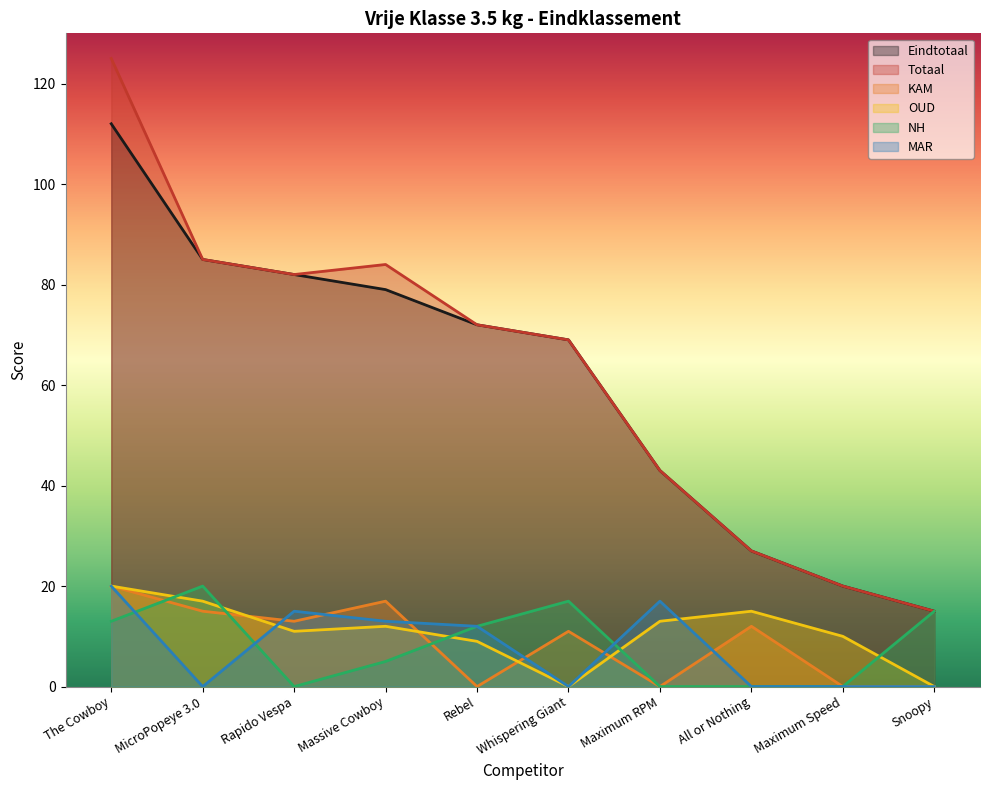

Is it true that Eindtotaal equals 39 at All or Nothing?

False